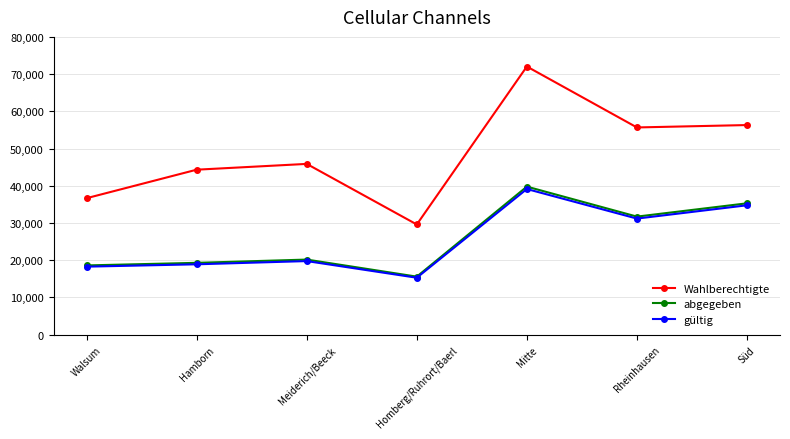

At which label is gültig closest to 27218?

Rheinhausen